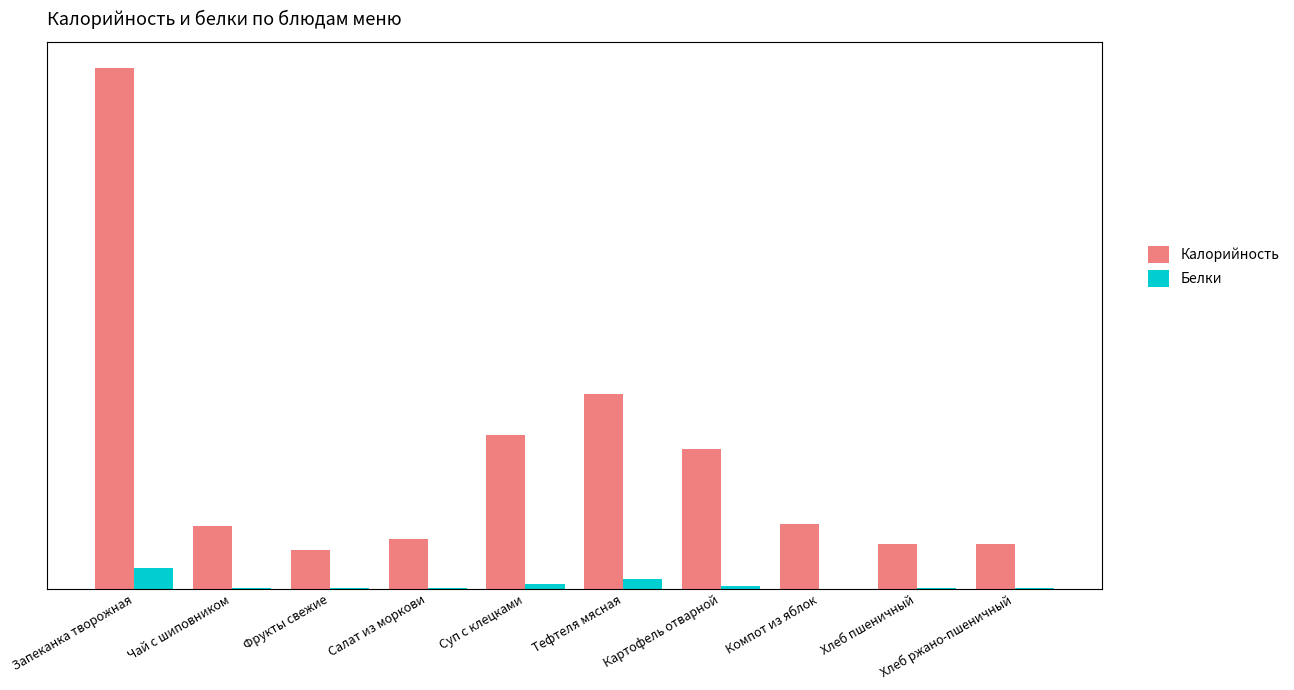

At which label is Белки closest to 11?

Тефтеля мясная